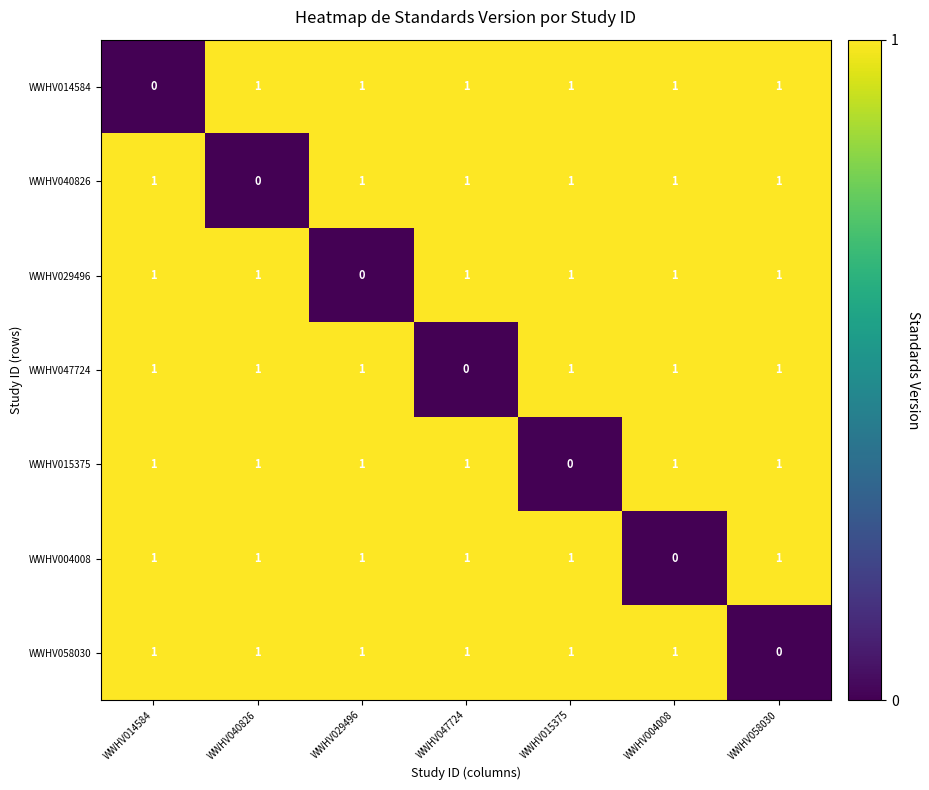

The WWHV058030 series shows 1 at WWHV040826. True or false?

True